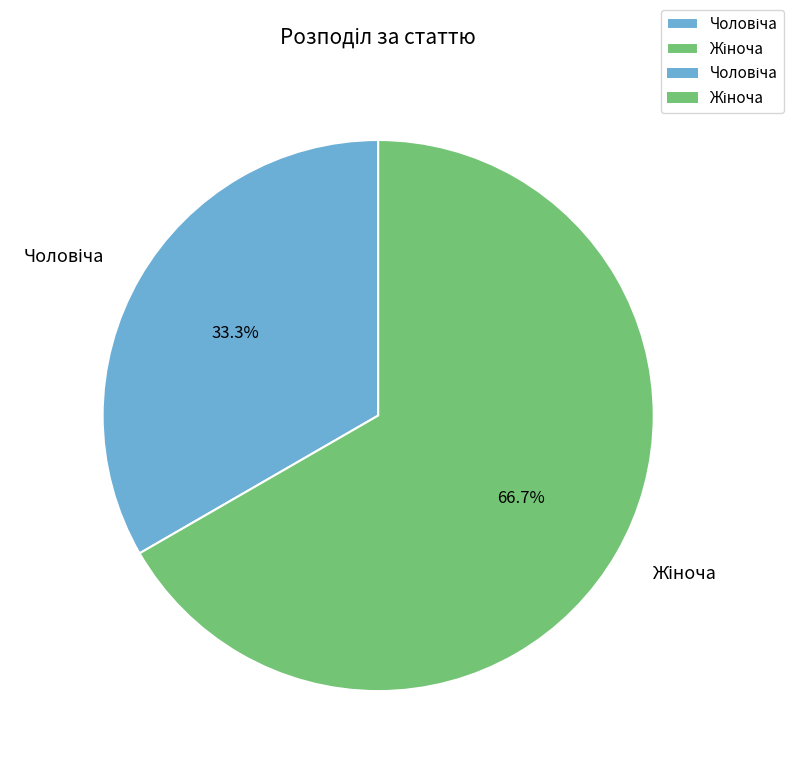

Does any single category account for the majority?

Yes